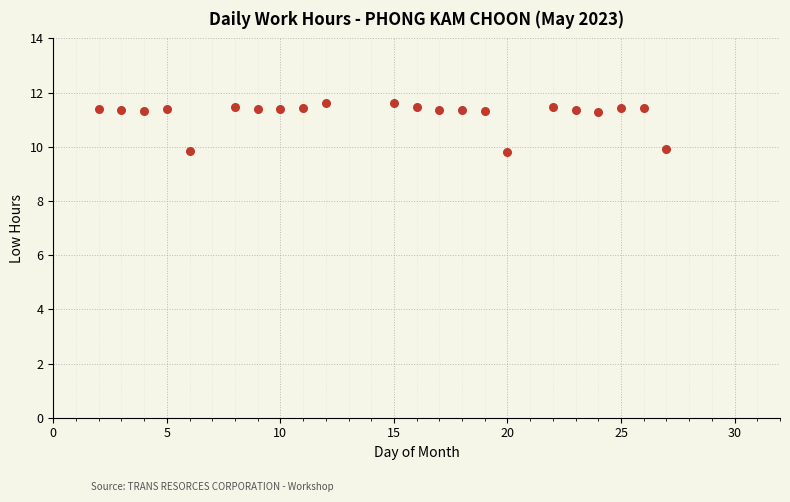

What is the range of X values (max minus min)?

25.0